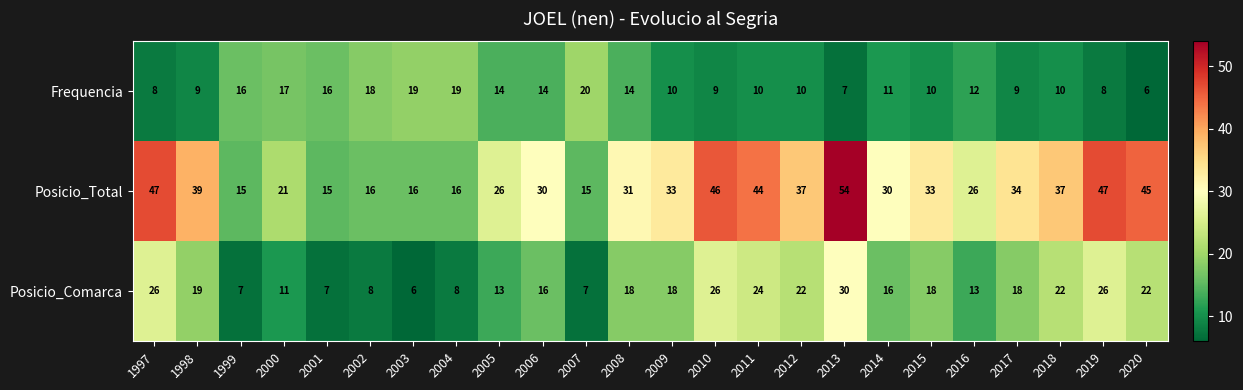

How many categories are shown in the chart?

24